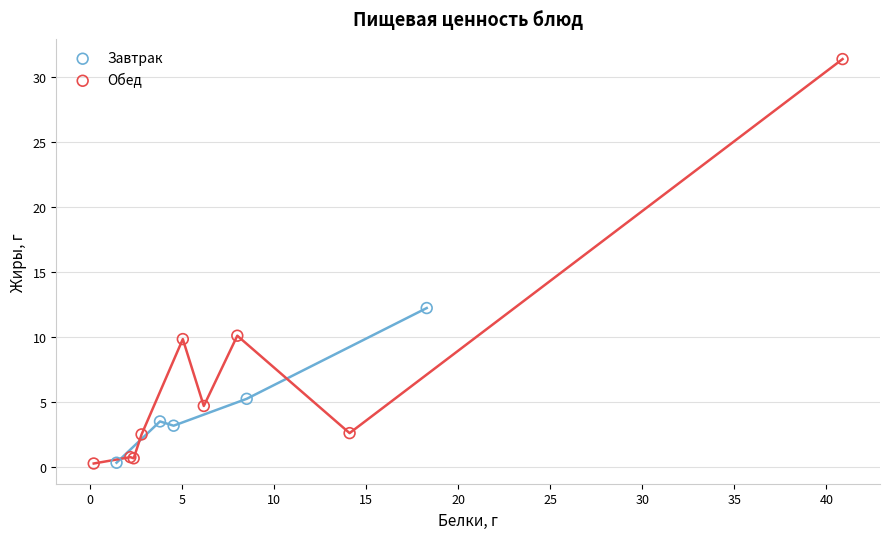

Which series contains the highest Y value?

Обед